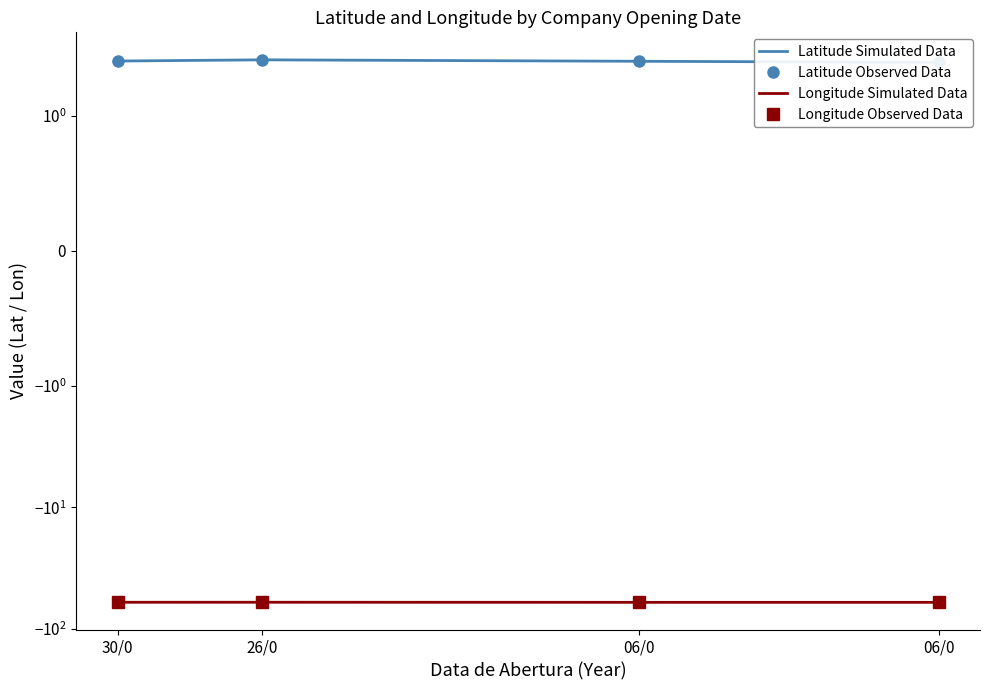

What is the label of the 1st point from the right?

06/0